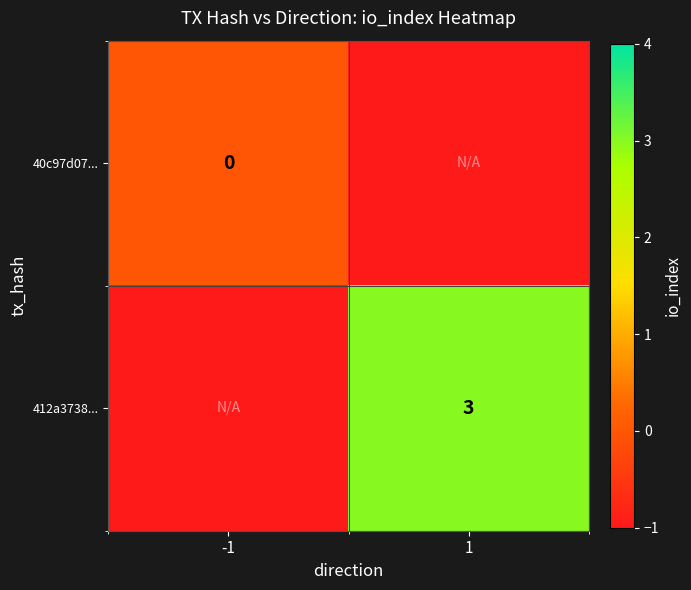

List the series in order of their overall mean, lowest first.

40c97d07..., 412a3738...